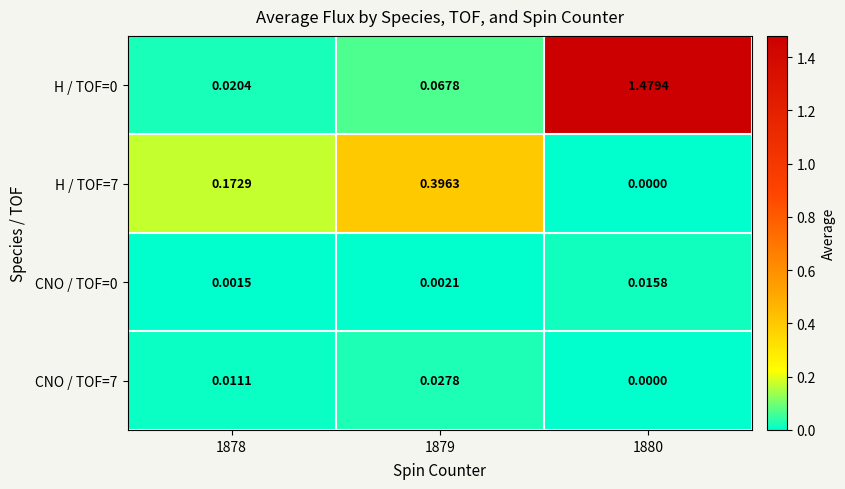

Is the value of CNO / TOF=7 at 1879 greater than the value of CNO / TOF=0 at 1879?

Yes